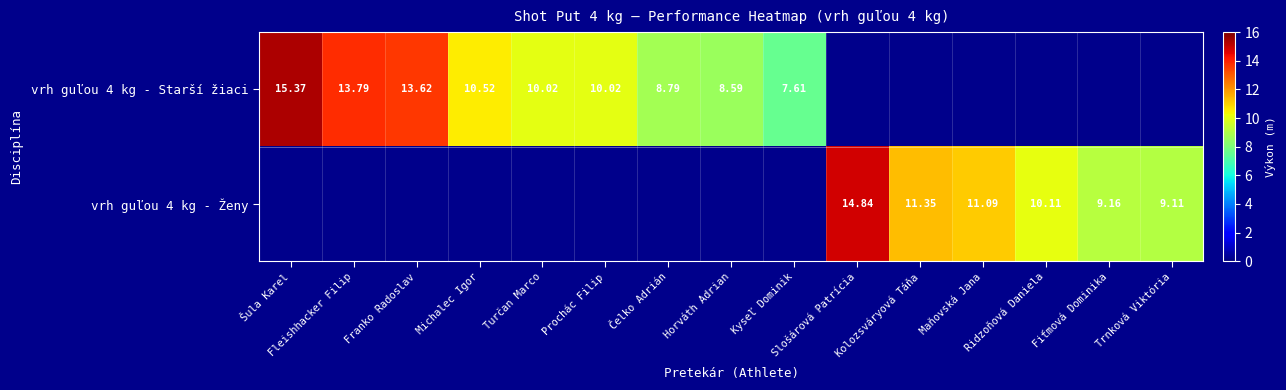

Is the value of vrh guľou 4 kg - Starší žiaci at Franko Radoslav greater than the value of vrh guľou 4 kg - Ženy at Fiťmová Dominika?

Yes